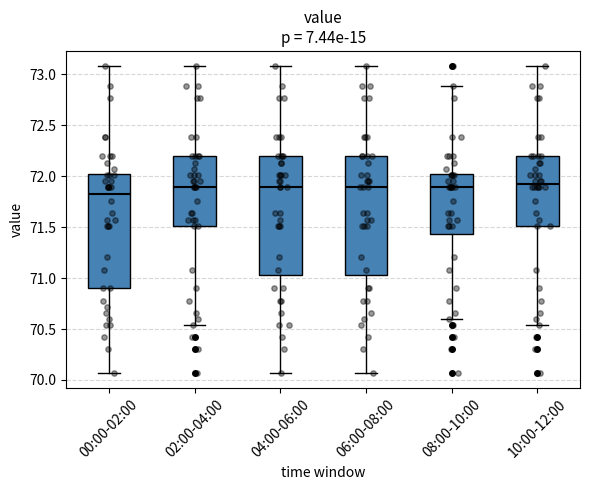

Reading left to right, read every box against the y-axis: the position of its median line, the range the box covers, and the ends of its whiskers. The values are not printed on the chart, so give them approximately, as read against the axis.

00:00-02:00: median 71.85, box 70.90 to 72.05, whiskers 70.05 to 73.10
02:00-04:00: median 71.90, box 71.50 to 72.20, whiskers 70.55 to 73.10
04:00-06:00: median 71.90, box 71.05 to 72.20, whiskers 70.05 to 73.10
06:00-08:00: median 71.90, box 71.05 to 72.20, whiskers 70.05 to 73.10
08:00-10:00: median 71.90, box 71.45 to 72.05, whiskers 70.60 to 72.90
10:00-12:00: median 71.90, box 71.50 to 72.20, whiskers 70.55 to 73.10